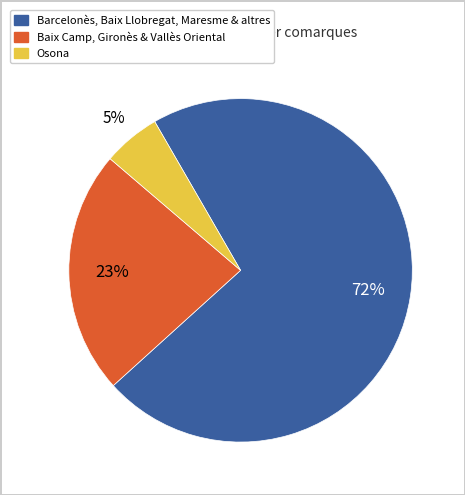

How many slices are in this pie chart?

3